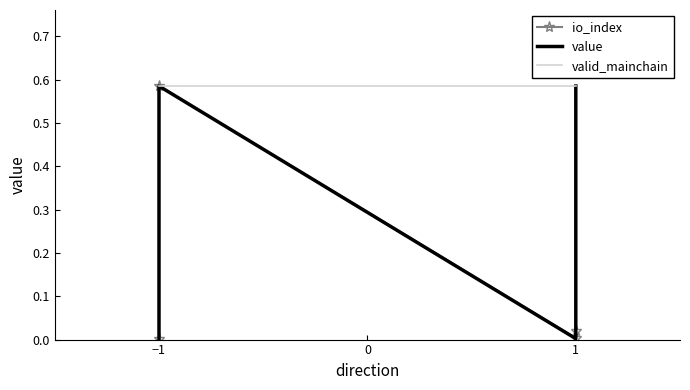

Is it true that io_index equals 0.6 at −1?

True